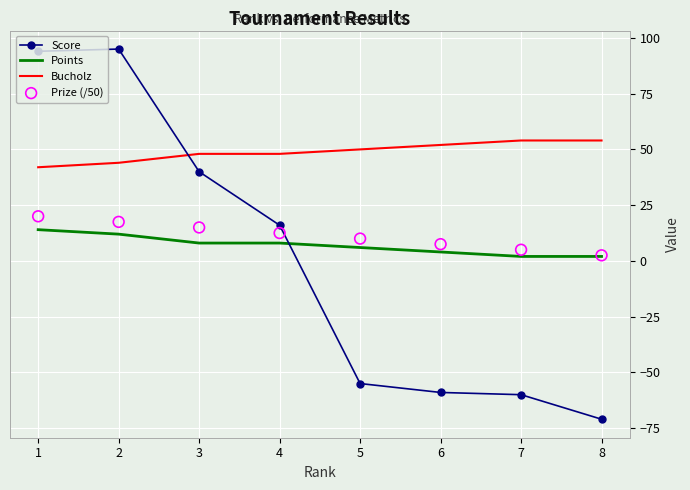

What are all the series names shown in the legend?

Score, Points, Bucholz, Prize (/50)